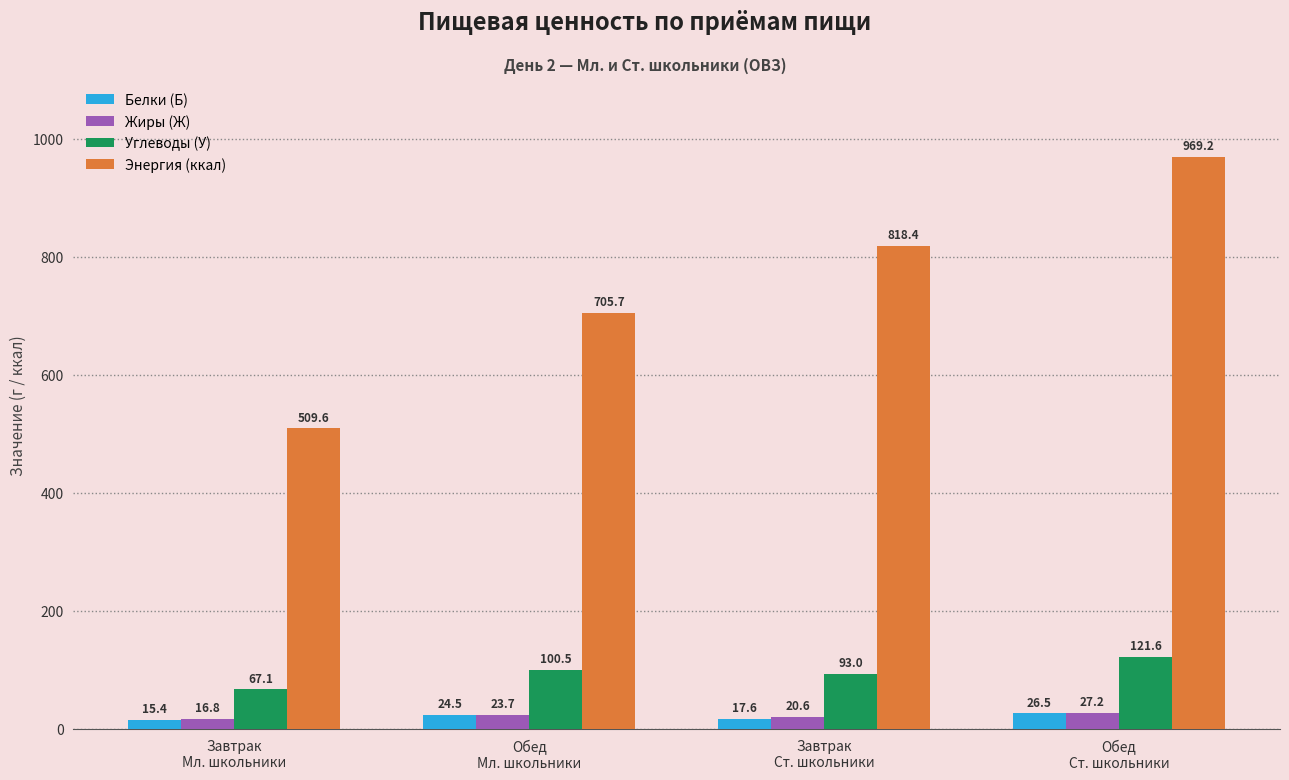

Rank the categories by Углеводы (У) value from lowest to highest.

Завтрак
Мл. школьники, Завтрак
Ст. школьники, Обед
Мл. школьники, Обед
Ст. школьники